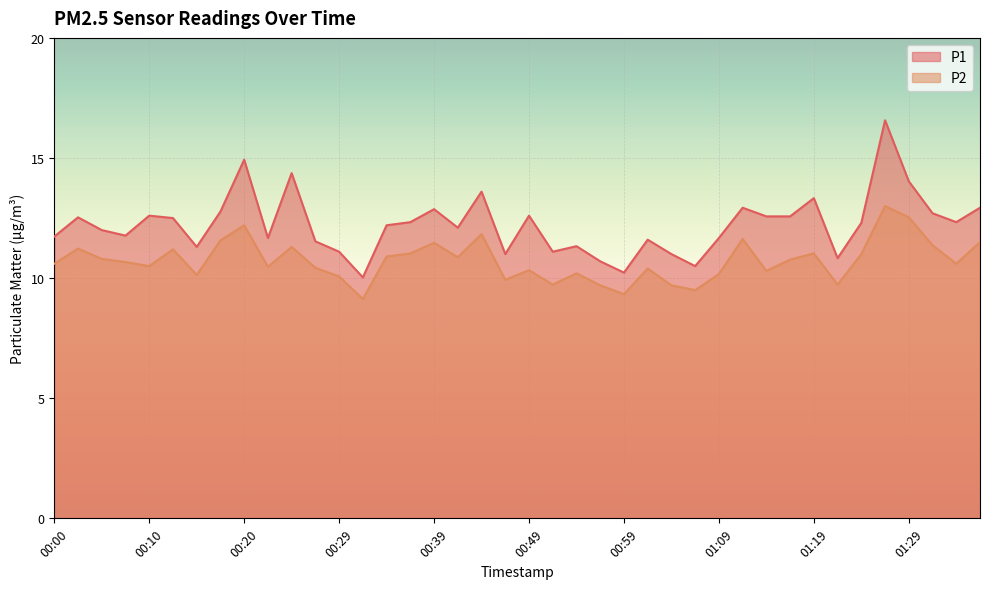

At which category is the sum across all series the highest?

35